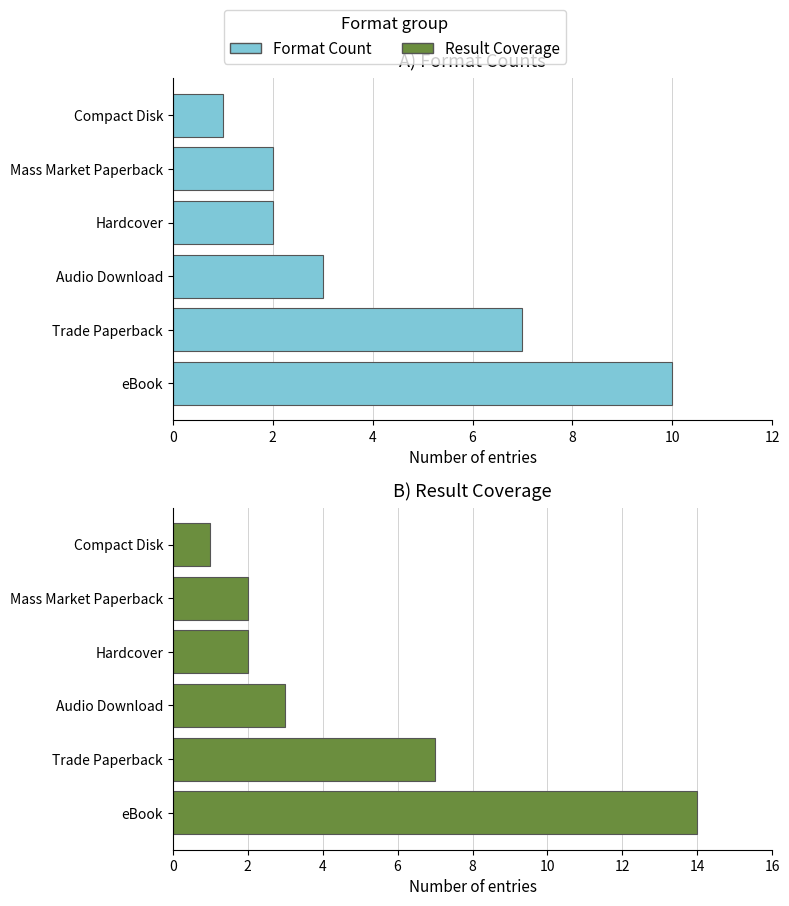

Is the value of Result Coverage at Trade Paperback greater than the value of Format Count at eBook?

No